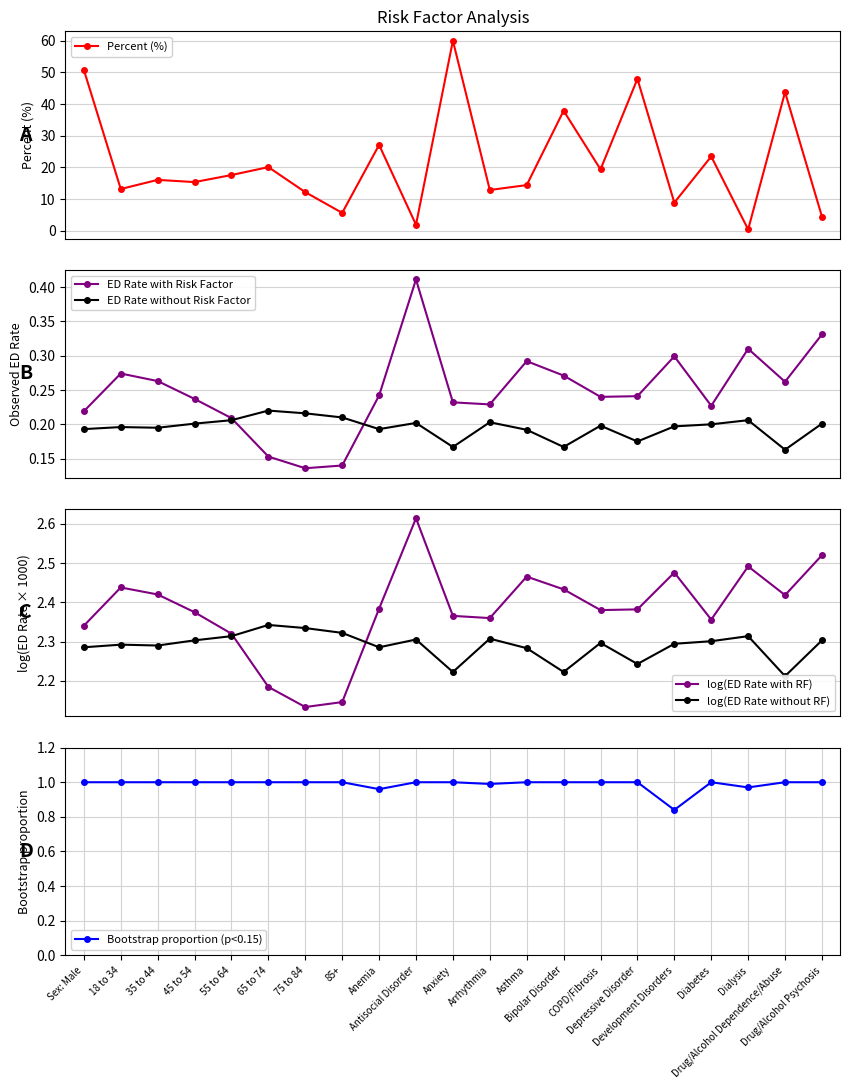

How many ED Rate with Risk Factor values are between 0 and 1?

21